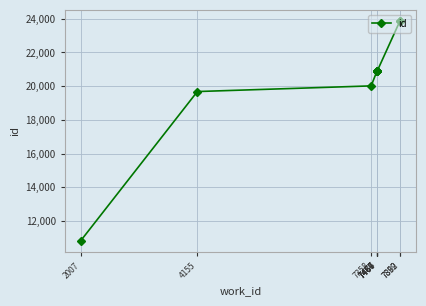

At which label does the data first exceed 20891?

7467